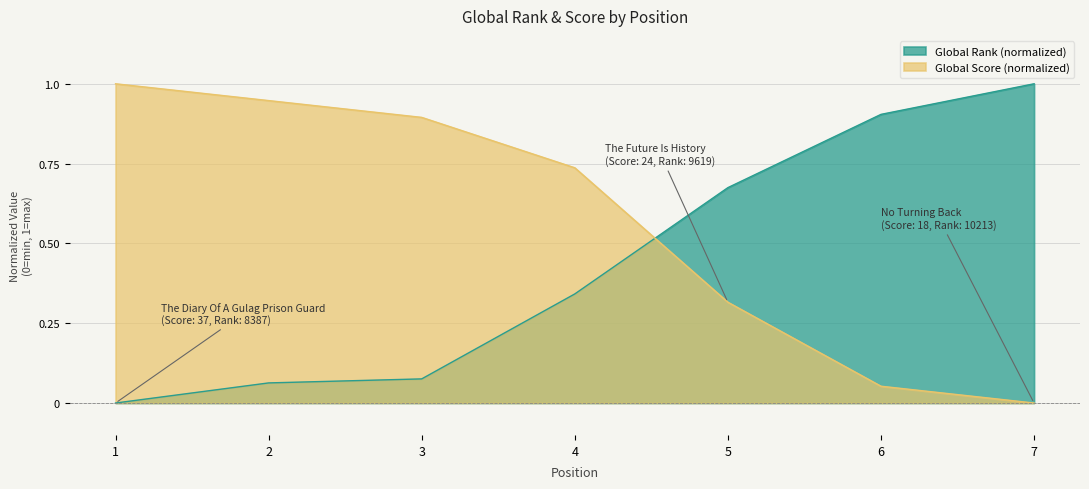

Reading right to left, extract all data points from this chart.

Global Rank: 7=1.0	6=0.9	5=0.7	4=0.3	3=0.1	2=0.1	1=0.0
Global Score: 7=0.0	6=0.1	5=0.3	4=0.7	3=0.9	2=0.9	1=1.0